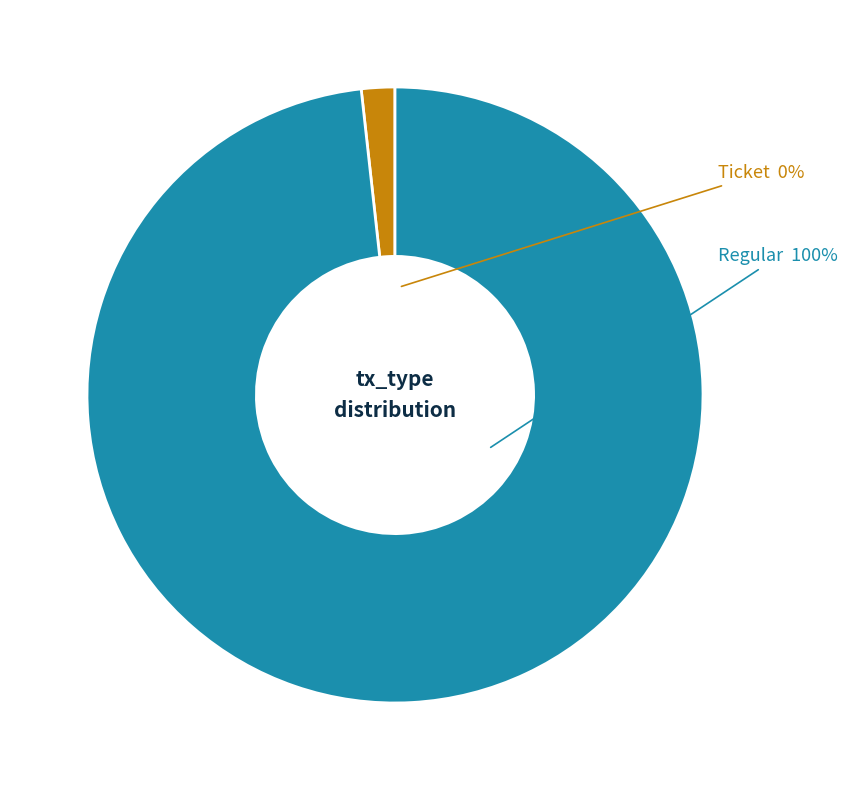

Is the sum of Ticket (io_index=0) and Regular (io_index=28) greater than half?

Yes